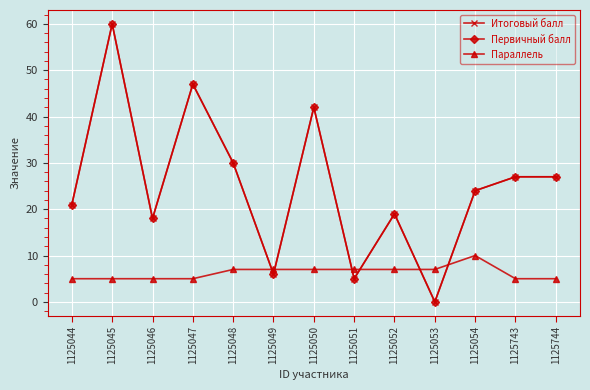

How many values in Первичный балл are above zero?

12